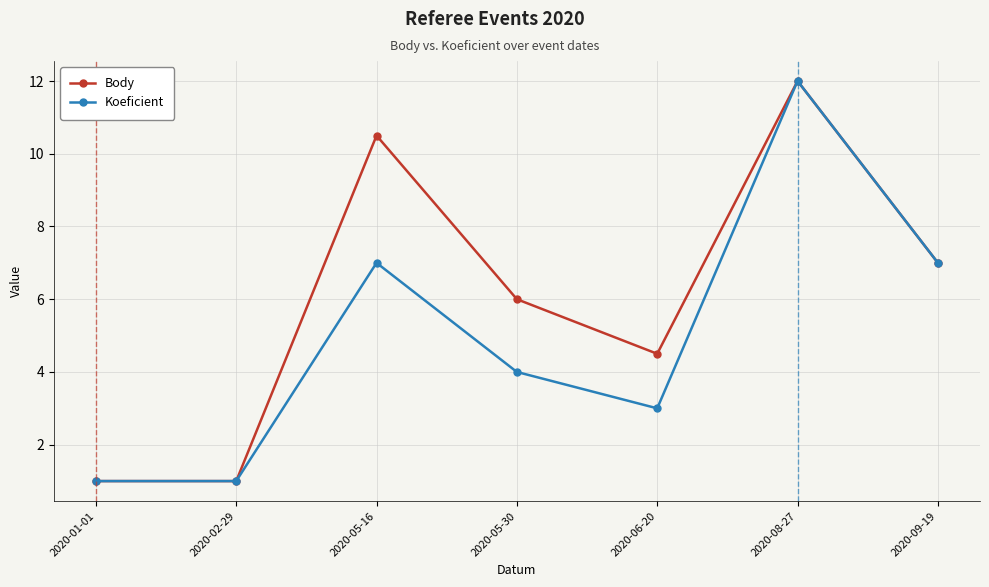

At which label does Koeficient first exceed 4?

2020-05-16